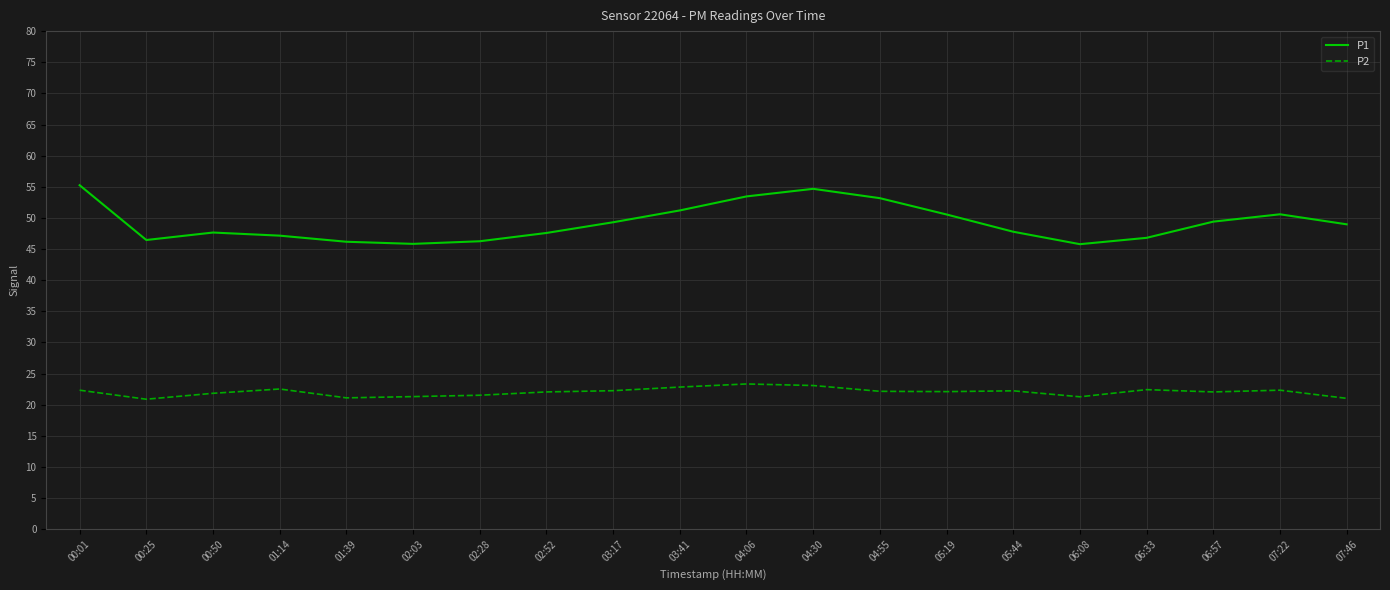

At which category does P2 reach its first local peak?

01:14